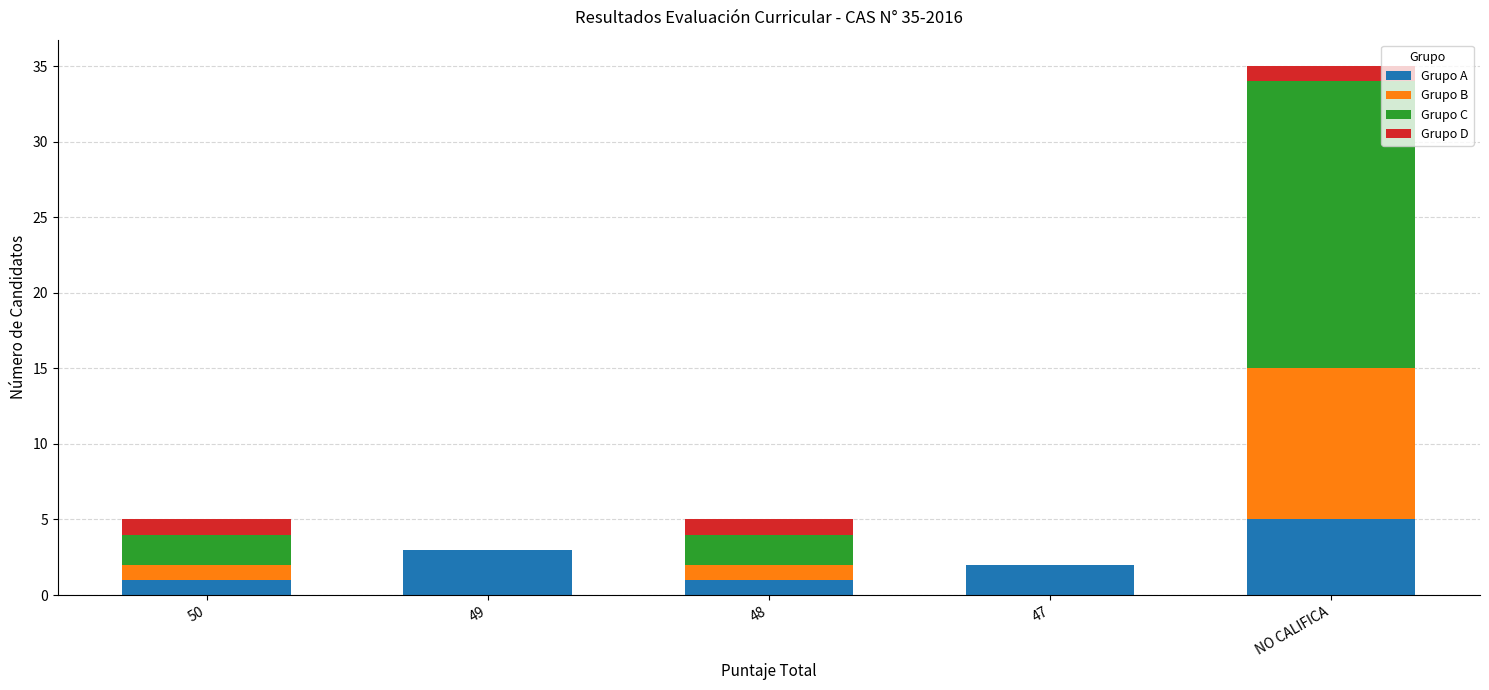

At which category is the sum across all series the highest?

NO CALIFICA